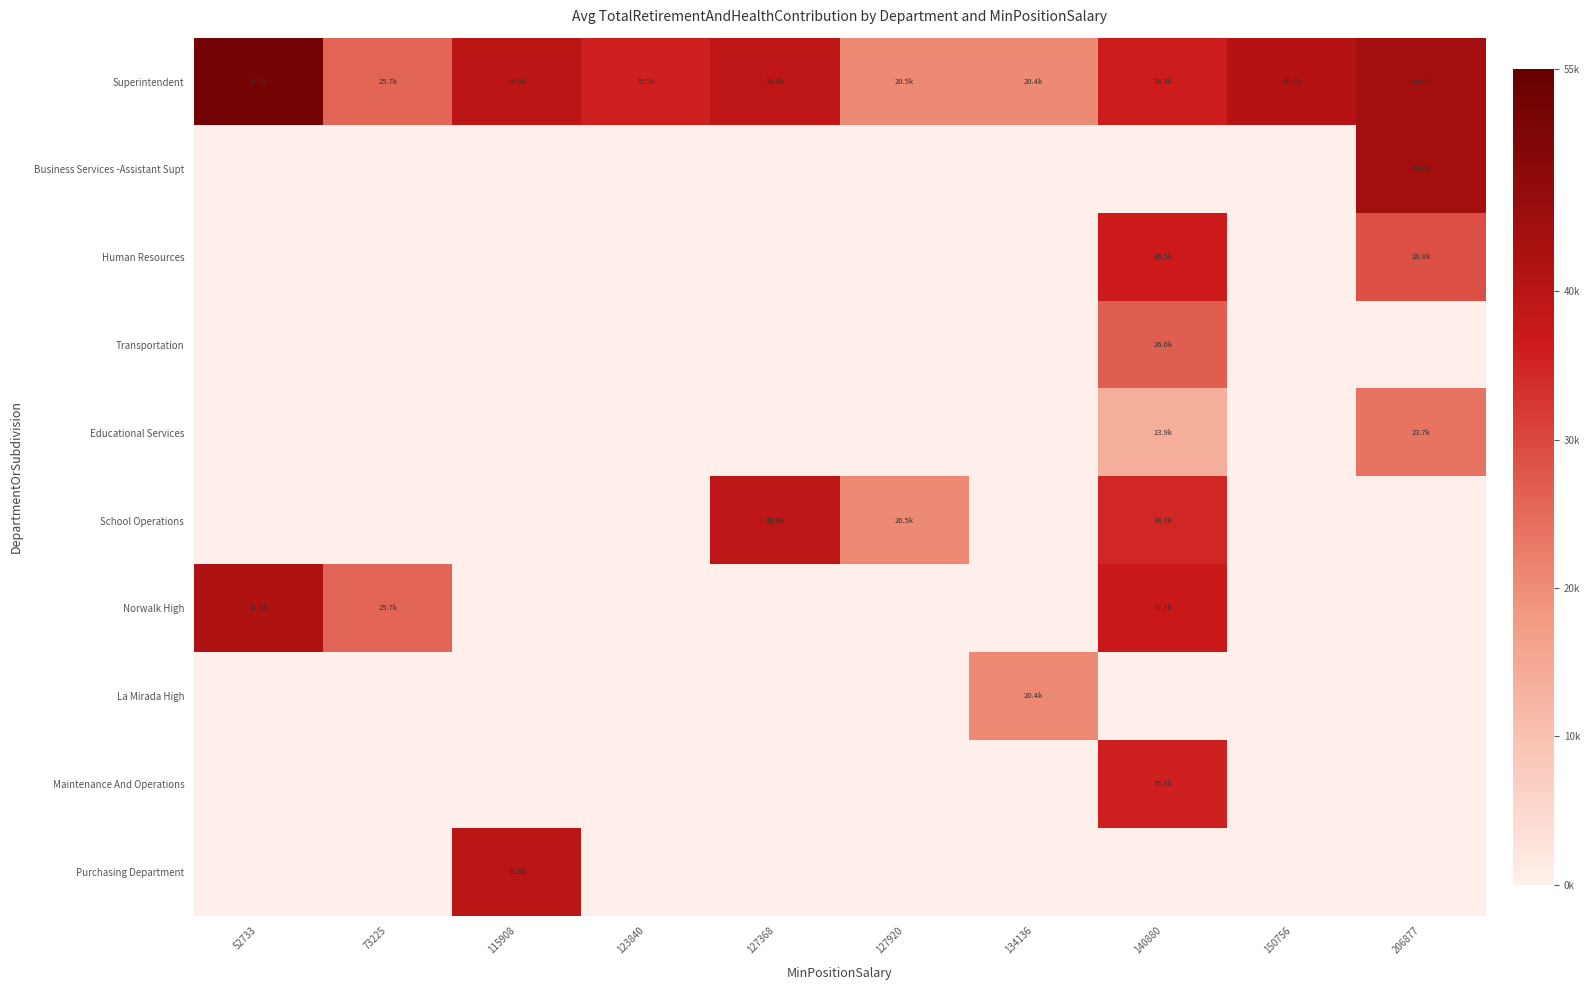

At how many categories does at least one series exceed 8586?

10